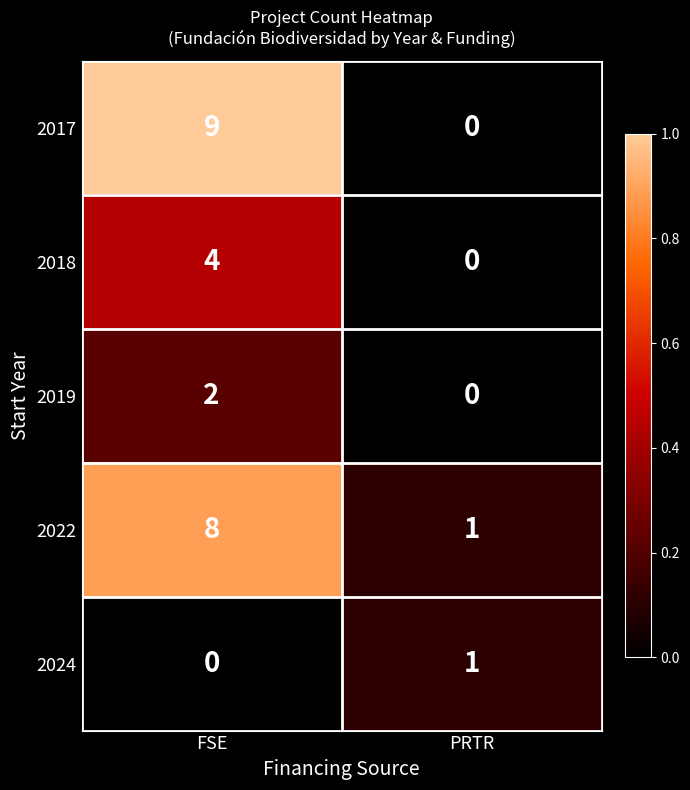

At which category does the chart reach its peak across all series?

FSE